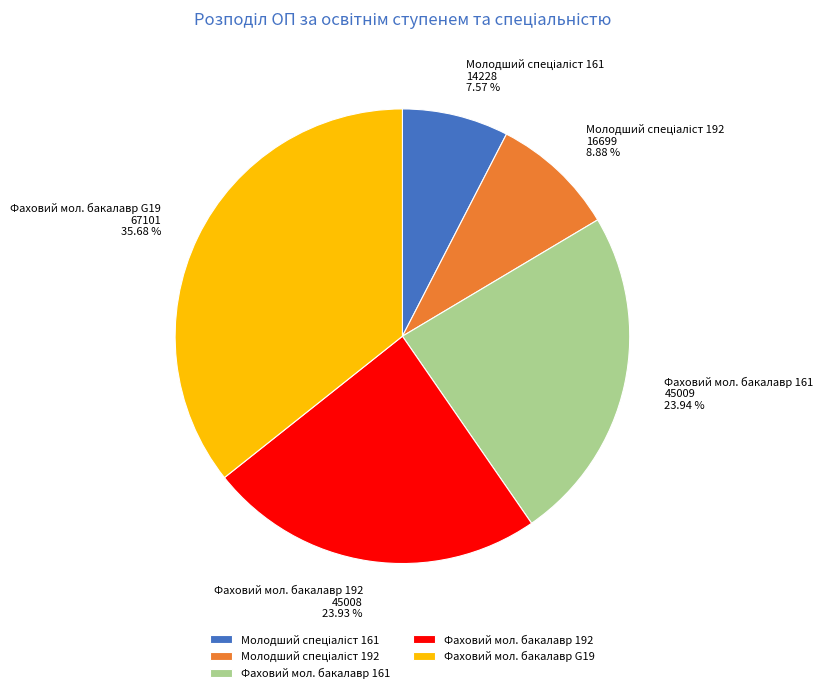

Does Фаховий мол. бакалавр 161 represent more than half of the total?

No